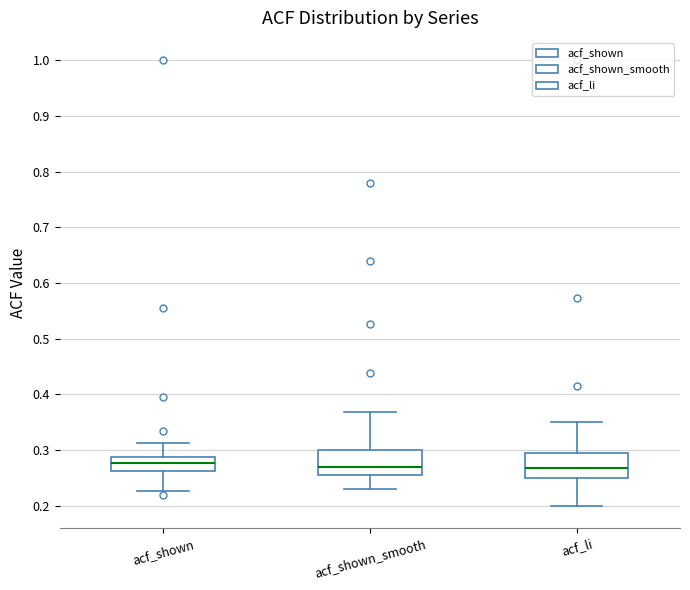

Reading left to right, read every box against the y-axis: the position of its median line, the range the box covers, and the ends of its whiskers. The values are not printed on the chart, so give them approximately, as read against the axis.

acf_shown: median 0.28, box 0.26 to 0.29, whiskers 0.23 to 0.31
acf_shown_smooth: median 0.27, box 0.26 to 0.30, whiskers 0.23 to 0.37
acf_li: median 0.27, box 0.25 to 0.30, whiskers 0.20 to 0.35